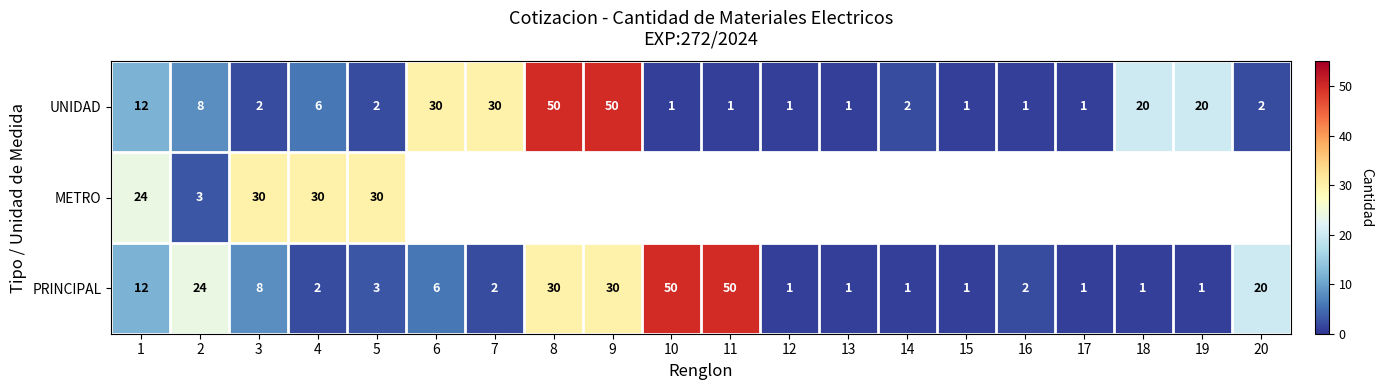

True or false: METRO has a value of 30 at 3.

True